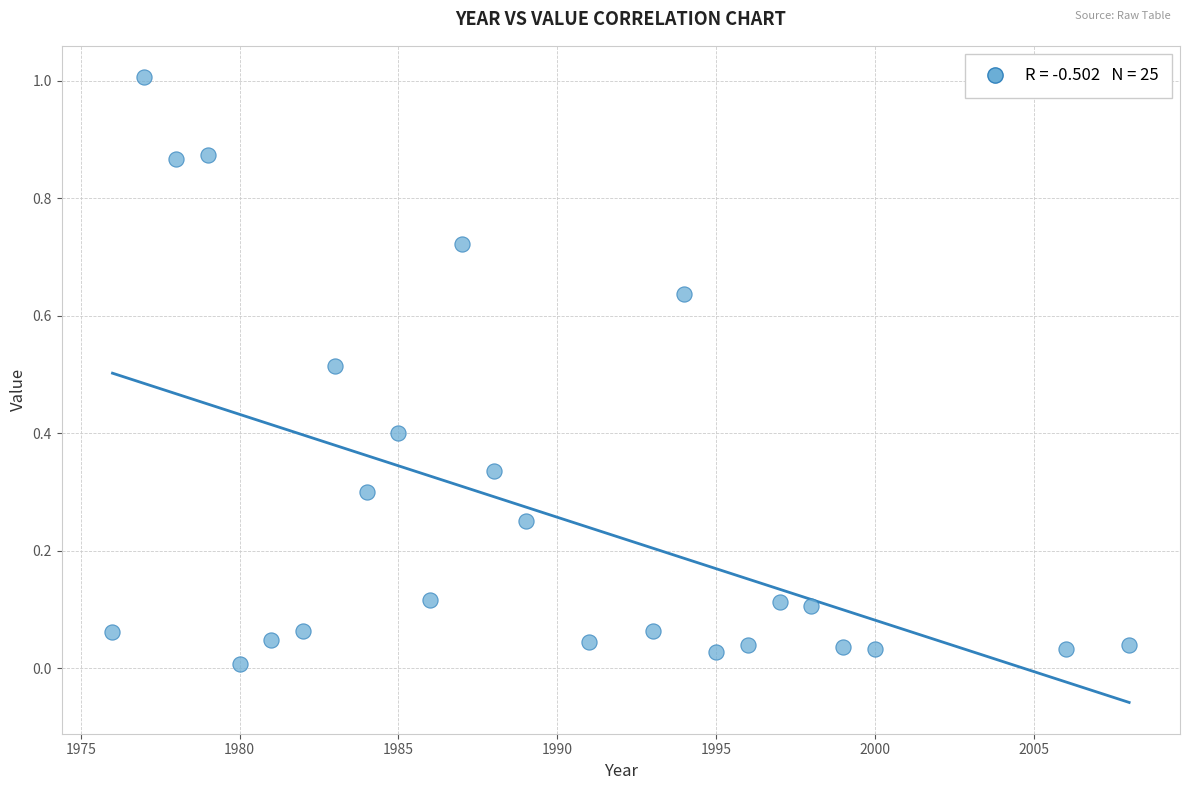

What is the range of Y values (max minus min)?

1.0